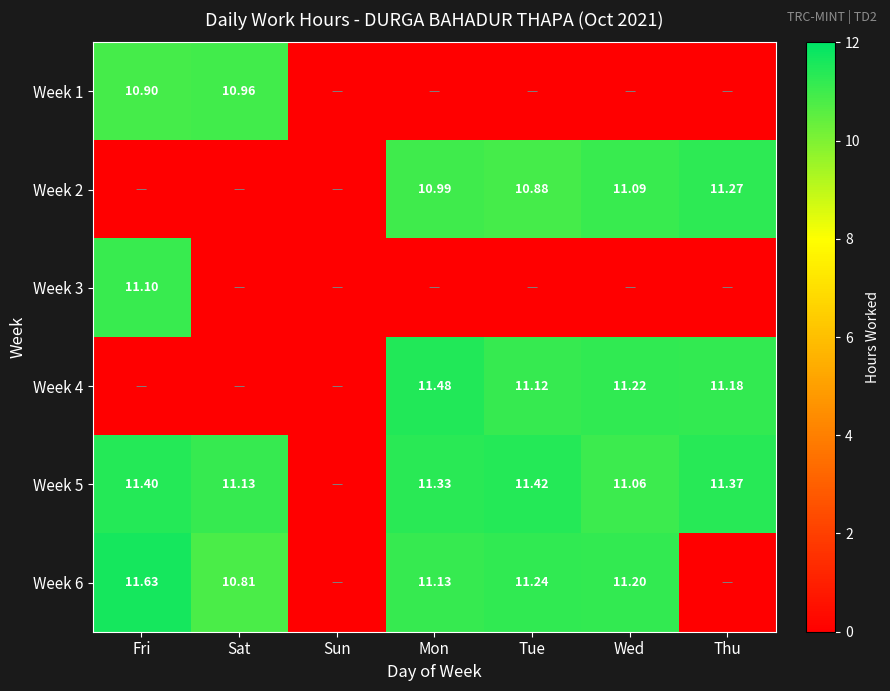

The value of Week 6 at Mon is 15.9. True or false?

False